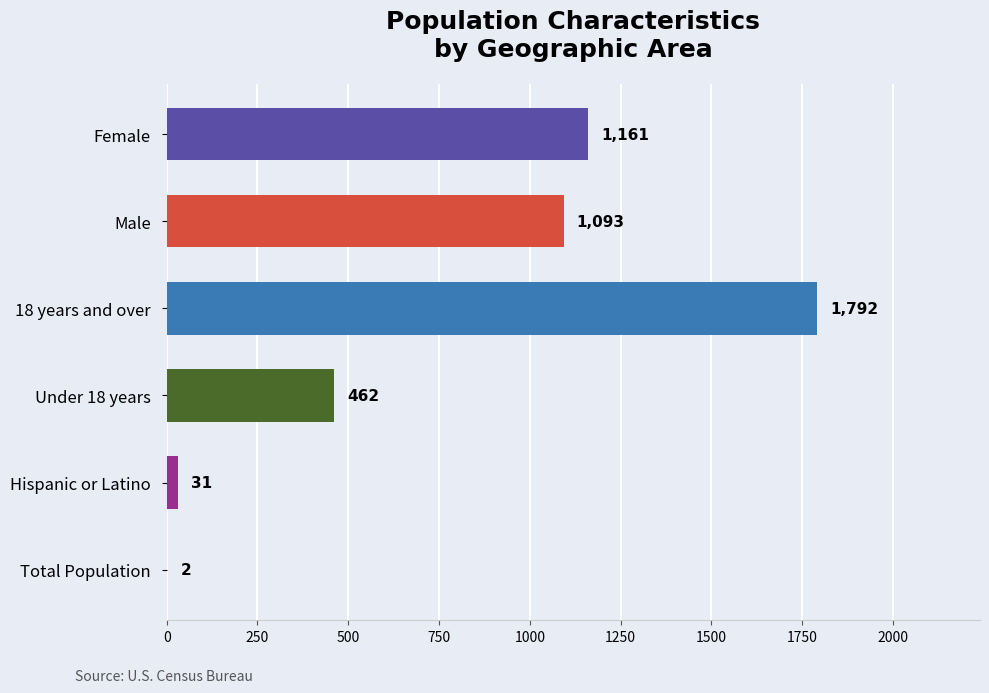

True or false: the data shows 1792 at 18 years and over.

True